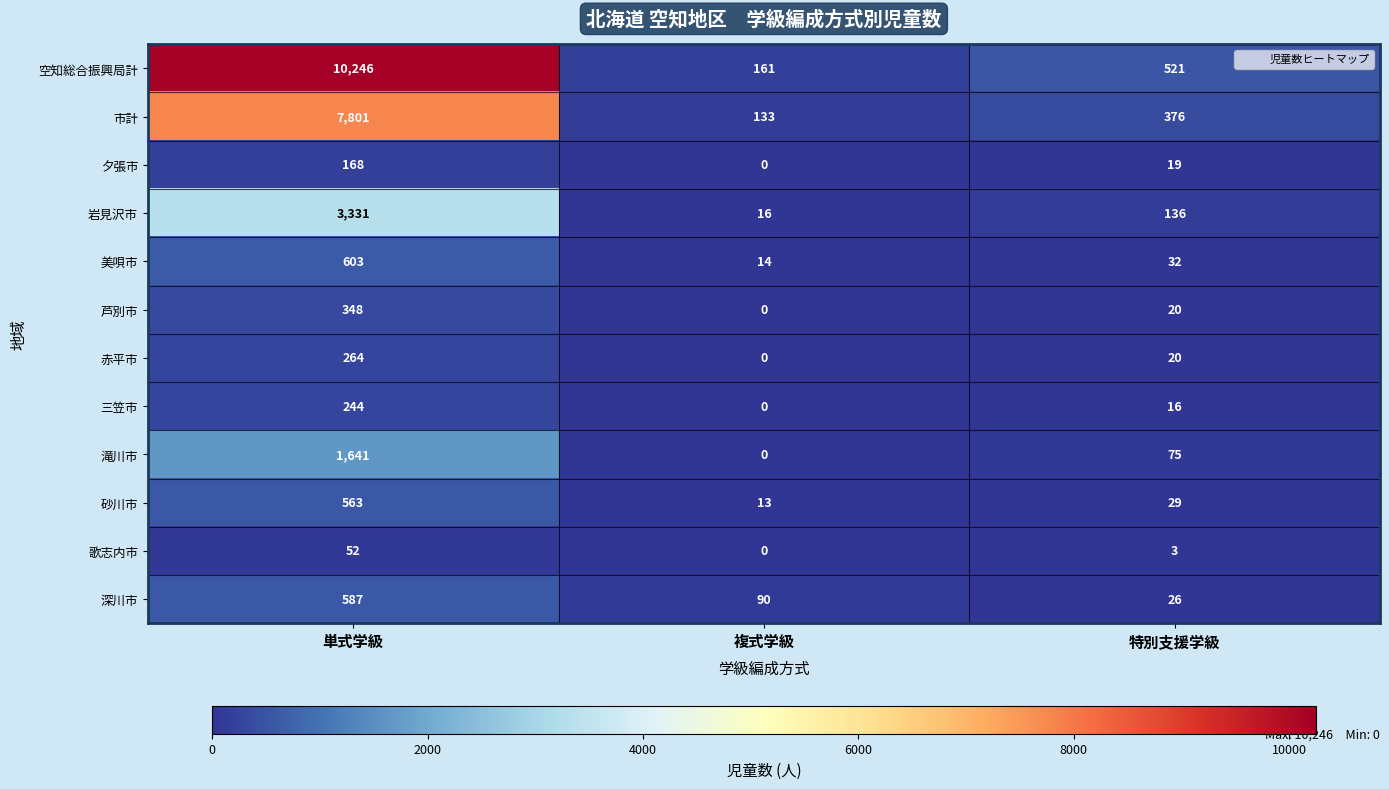

Between 複式学級 and 特別支援学級, which series saw the biggest shift?

空知総合振興局計